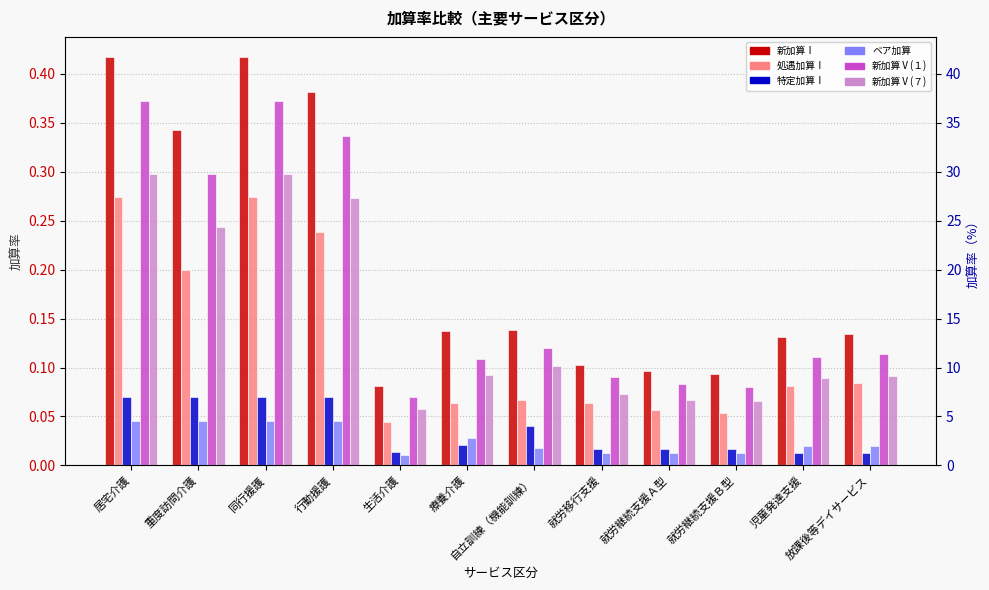

Which category has the highest value across all series?

居宅介護